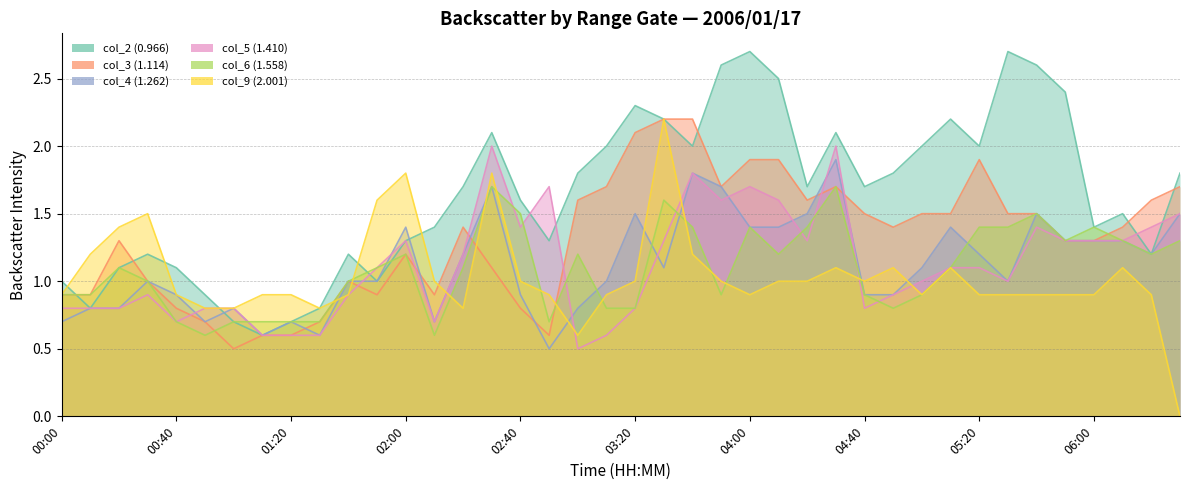

Which series has the largest total across all categories?

col_2 (0.966)